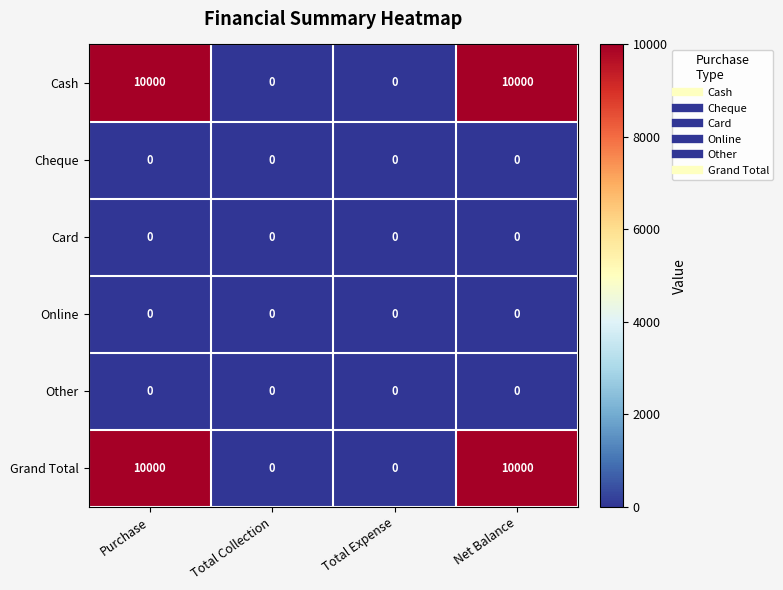

Reading left to right, extract all data points from this chart.

Cash: 10000	0	0	10000
Cheque: 0	0	0	0
Card: 0	0	0	0
Online: 0	0	0	0
Other: 0	0	0	0
Grand Total: 10000	0	0	10000